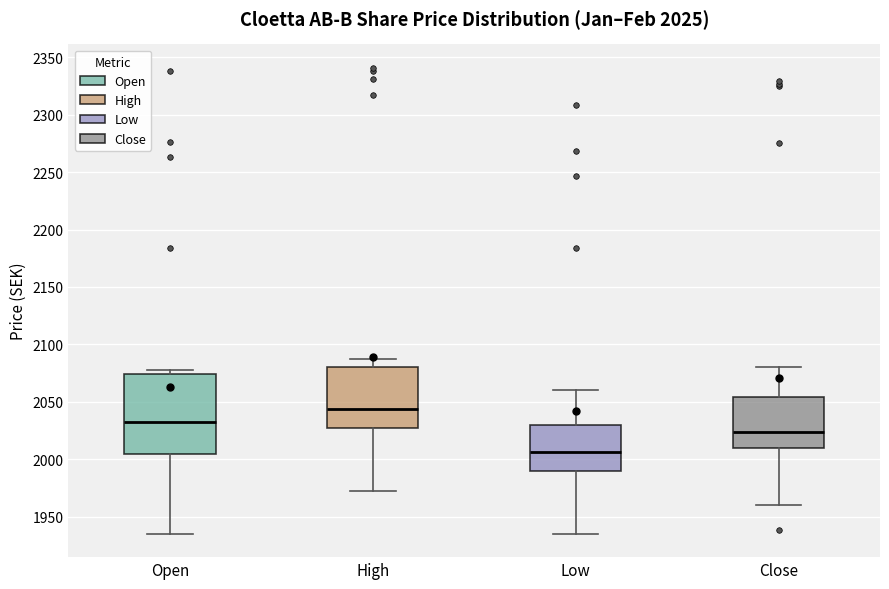

Which box has the lowest median line?

Low